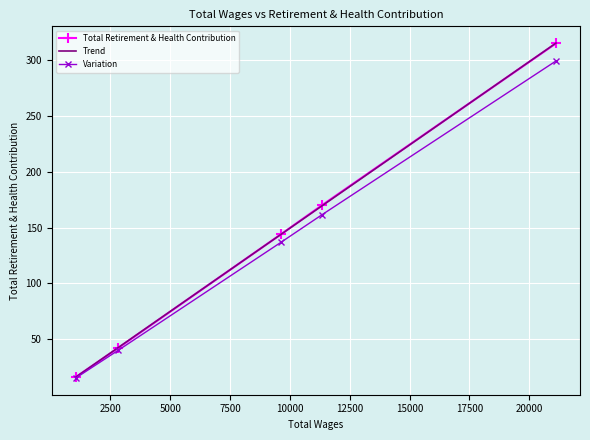

How many data points does each series have?

5